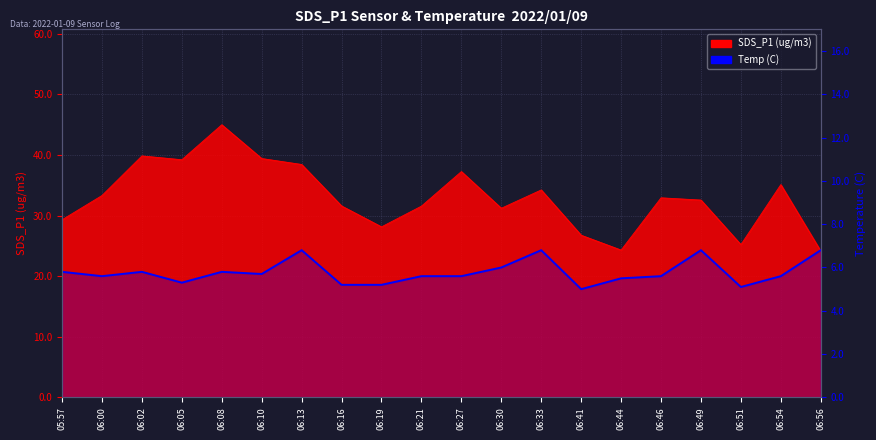

List the labels in order of value, smallest first.

06:41, 06:51, 06:16, 06:19, 06:05, 06:44, 06:00, 06:21, 06:27, 06:46, 06:54, 06:10, 05:57, 06:02, 06:08, 06:30, 06:13, 06:33, 06:49, 06:56